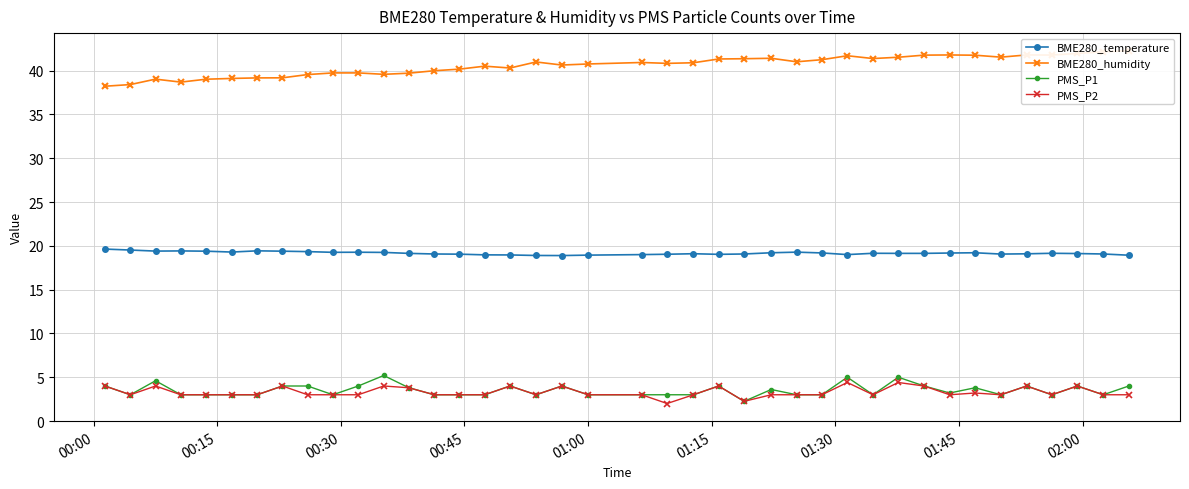

True or false: BME280_temperature and BME280_humidity intersect in this chart.

False